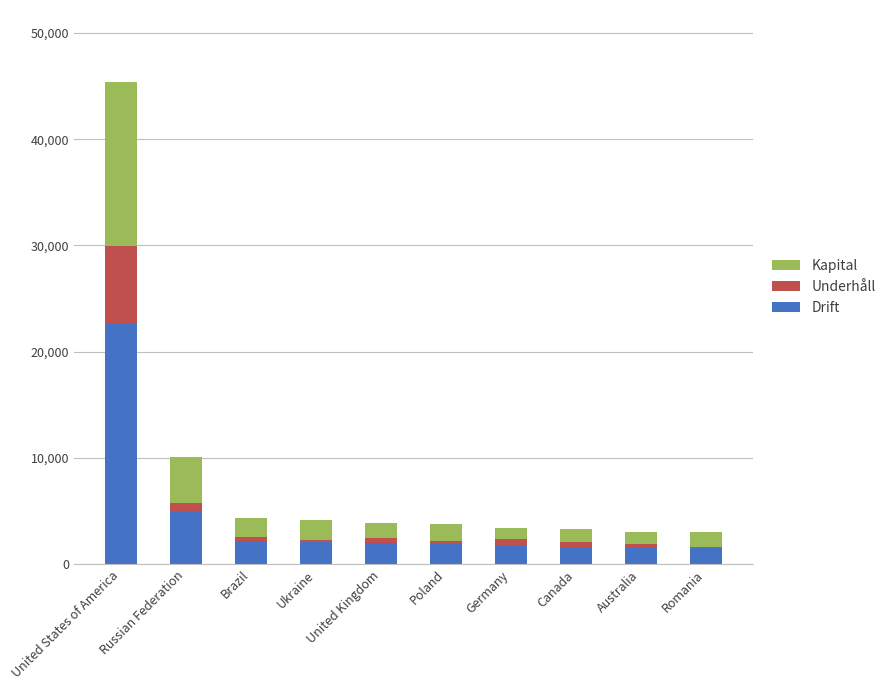

At which category is the sum across all series the highest?

United States of America